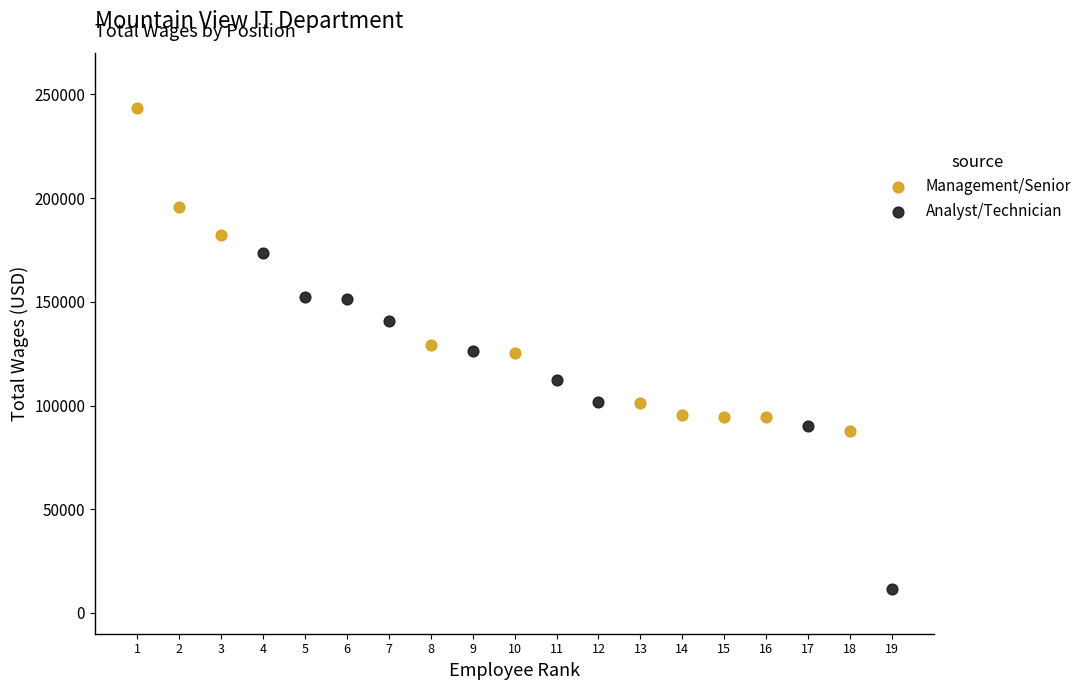

Which series reaches the minimum Y coordinate?

Analyst/Technician